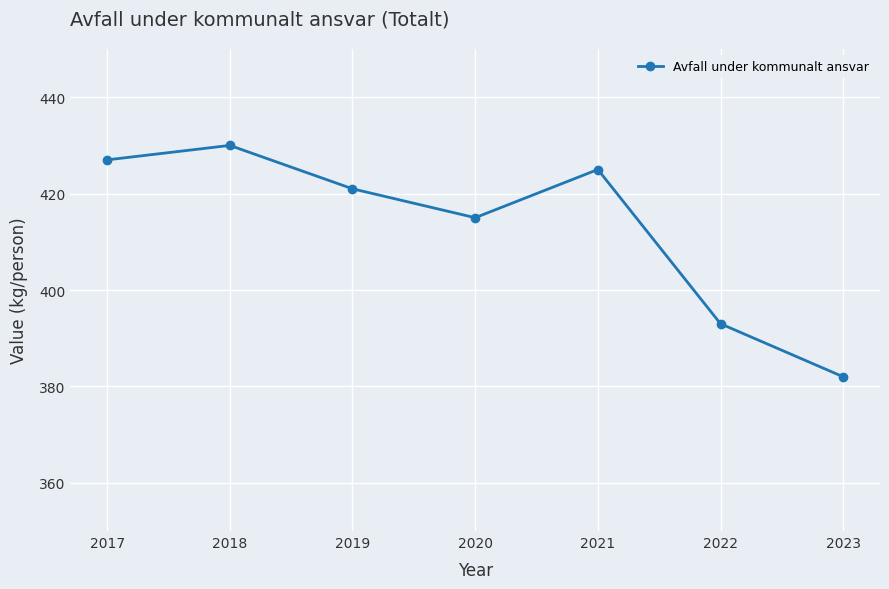

What is the greatest value displayed?

430